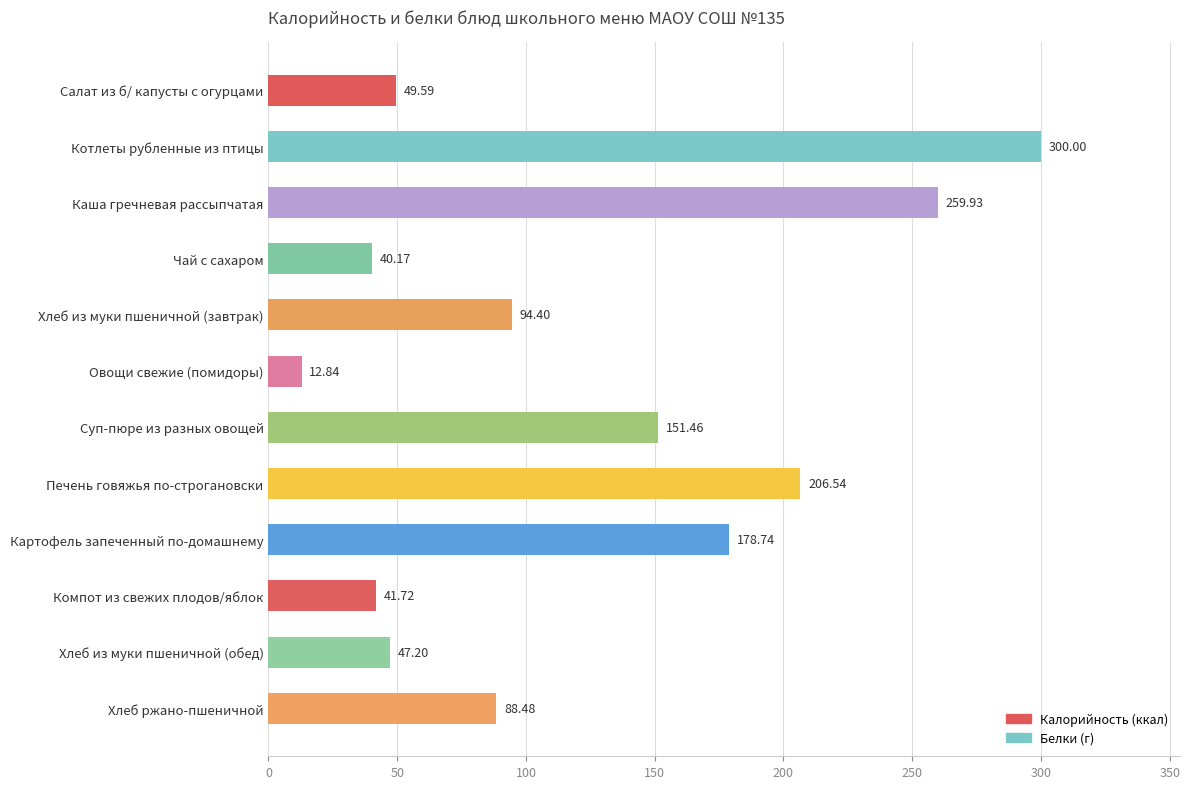

How many bars are there in total?

12